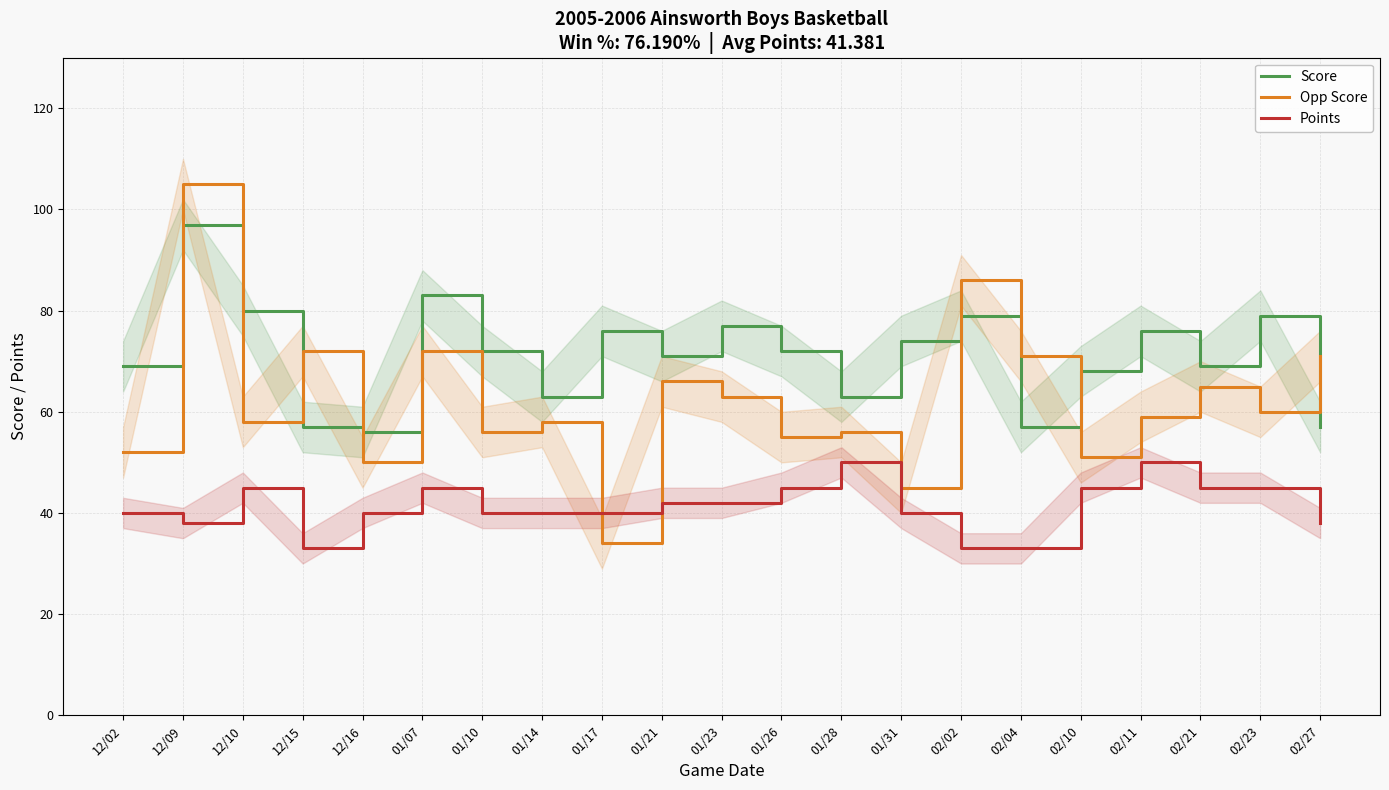

What is the difference between the Points values at 01/17 and 02/11?

10